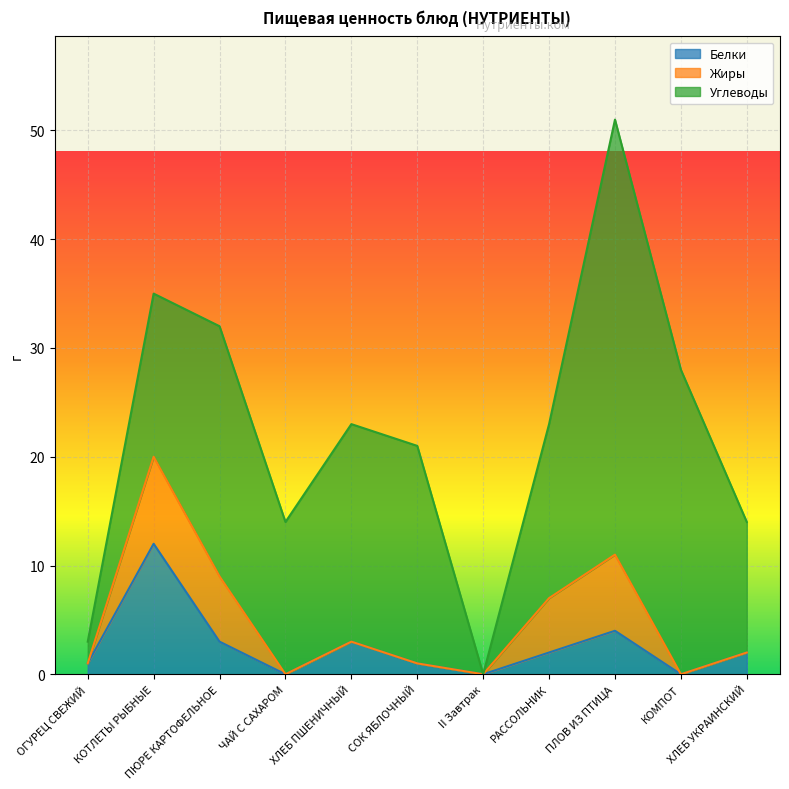

How many positive values does the Углеводы series have?

10